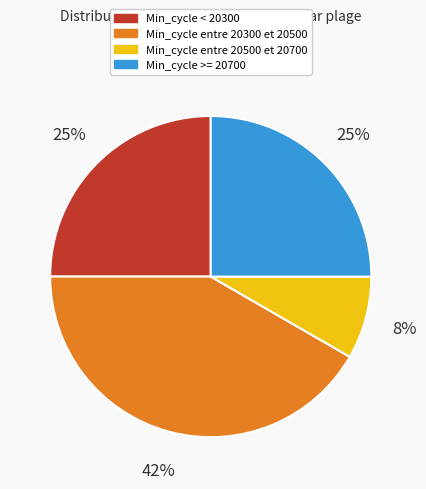

Does any single category account for the majority?

No